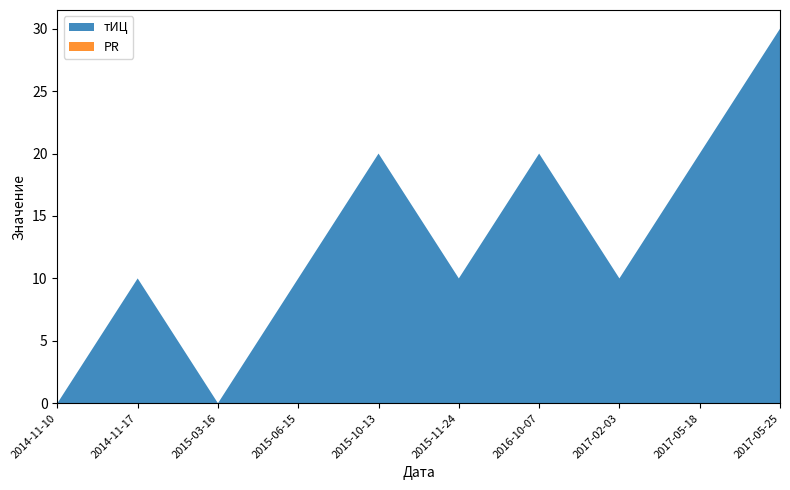

Reading left to right, extract all data points from this chart.

тИЦ: 0	10	0	10	20	10	20	10	20	30
PR: 0	0	0	0	0	0	0	0	0	0